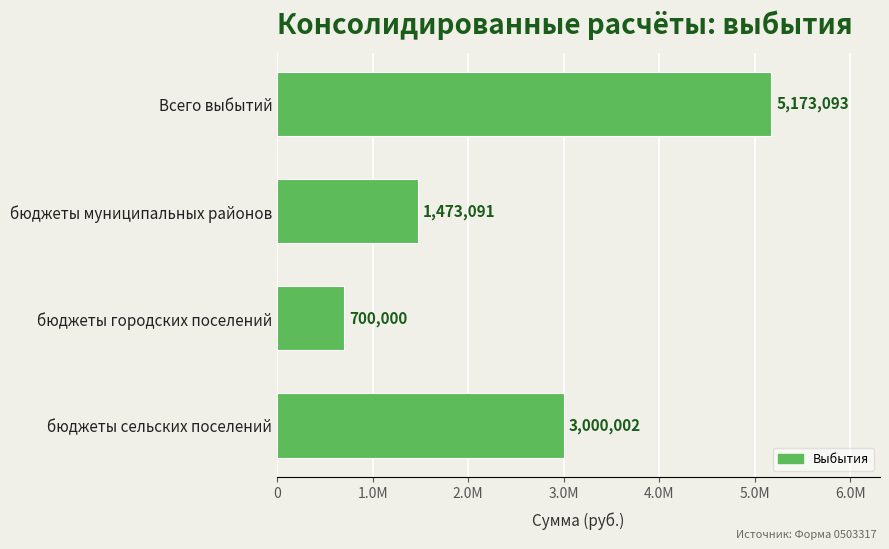

How many values exceed 3000002?

1